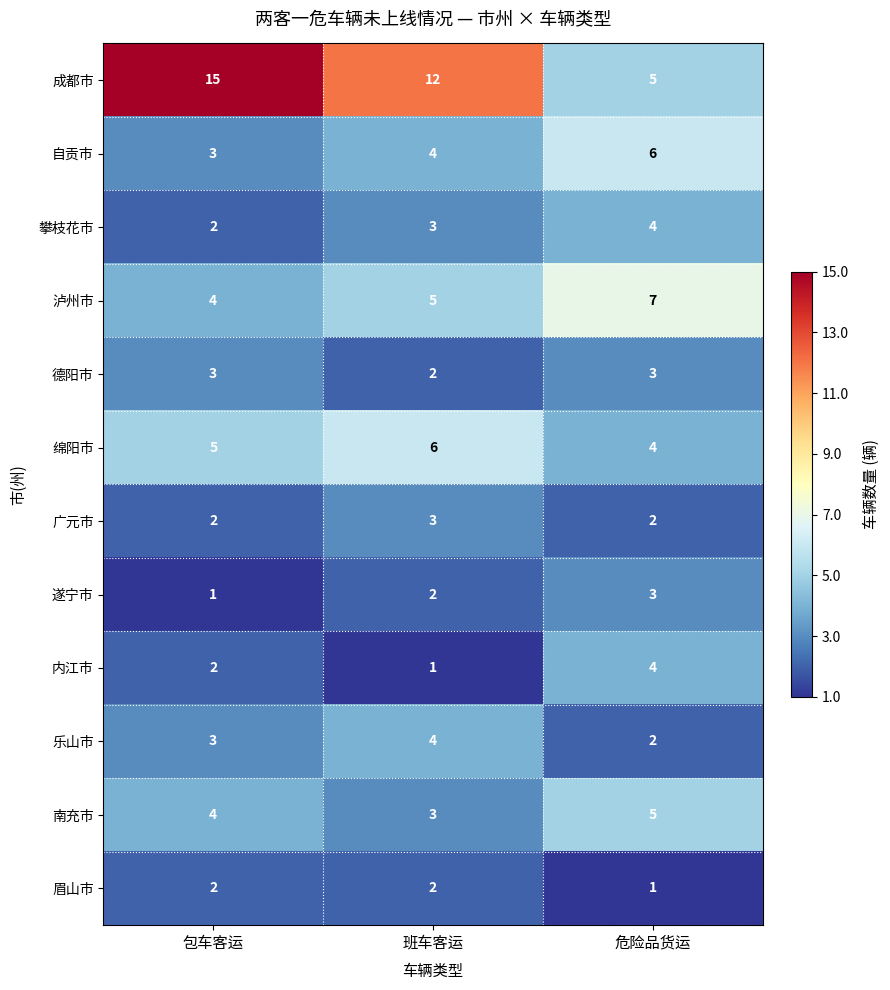

What is the greatest value displayed?

15